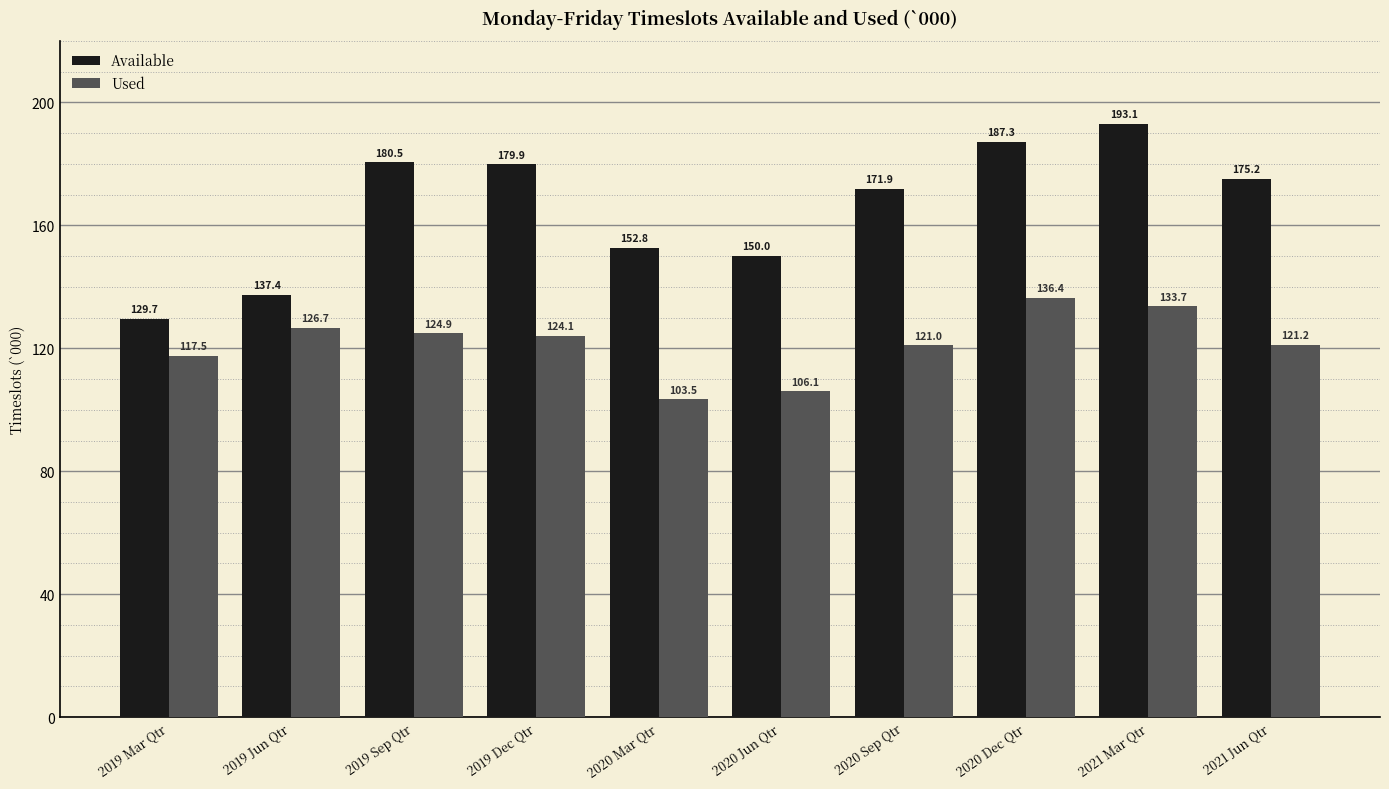

Is it true that Used equals 126.7 at 2019 Jun Qtr?

True